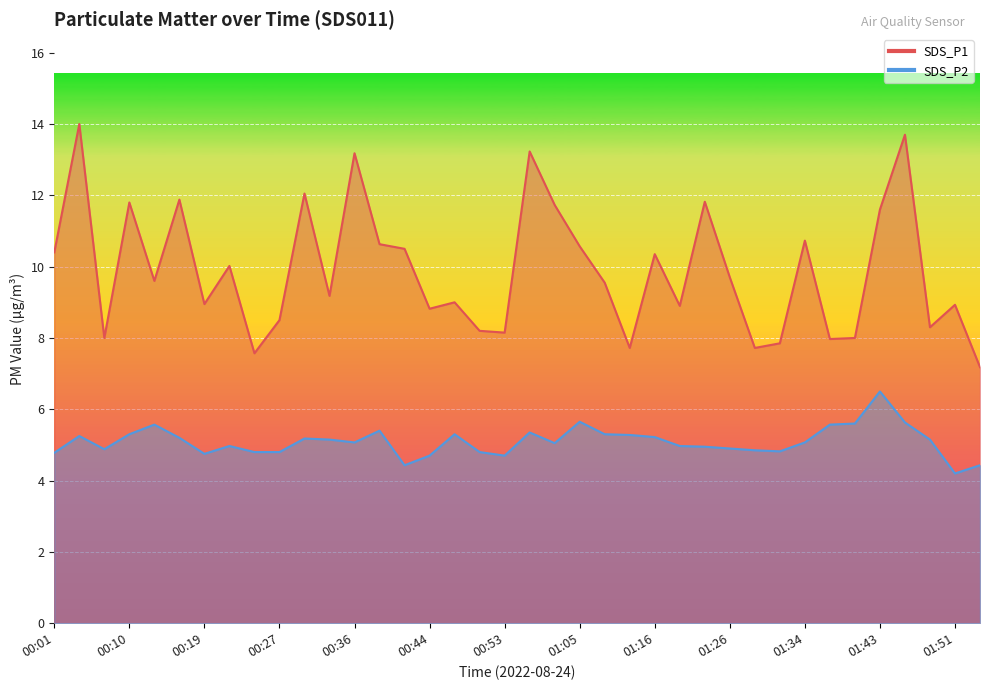

List the series in order of their peak value, highest first.

SDS_P1, SDS_P2